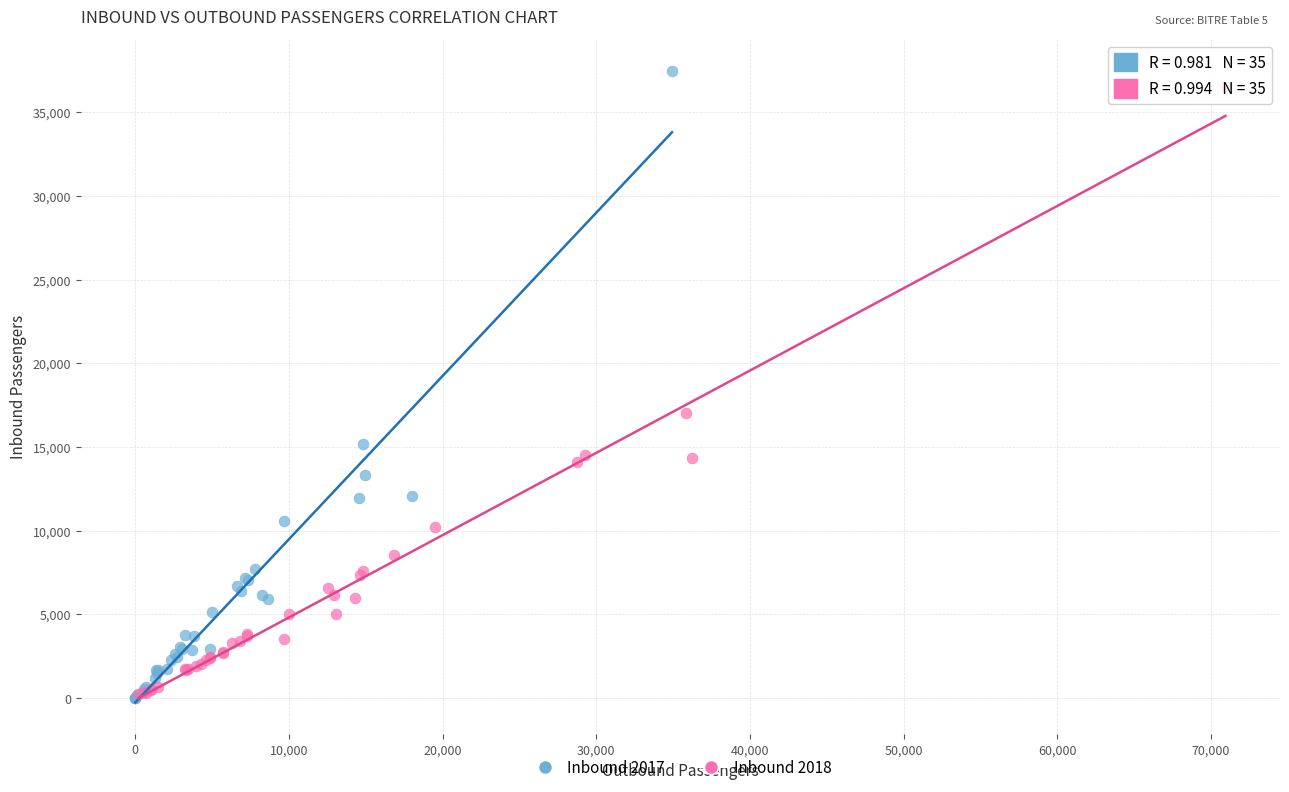

Which series has the widest spread of Y values?

Inbound 2017